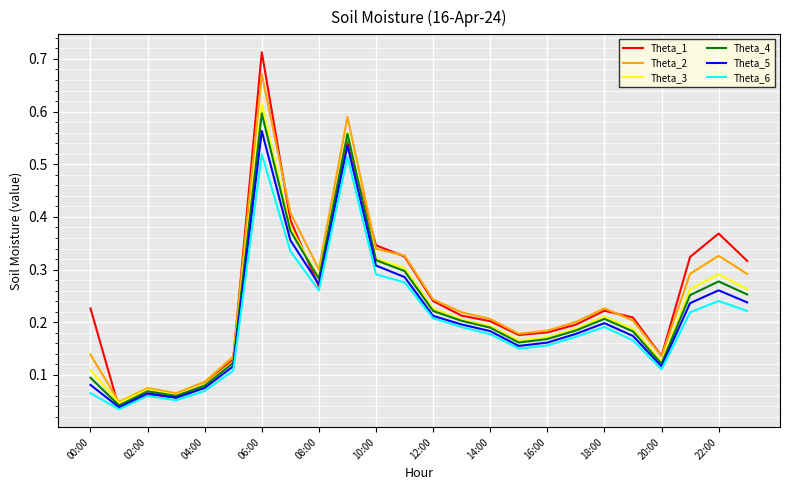

Which series has the widest spread of values?

Theta_1